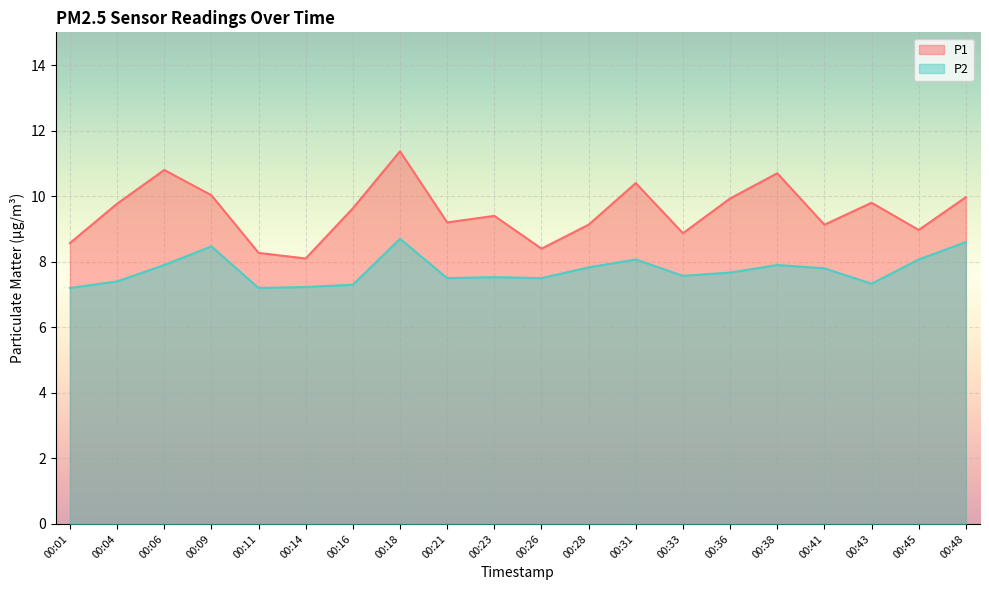

At how many categories does at least one series exceed 10?

5